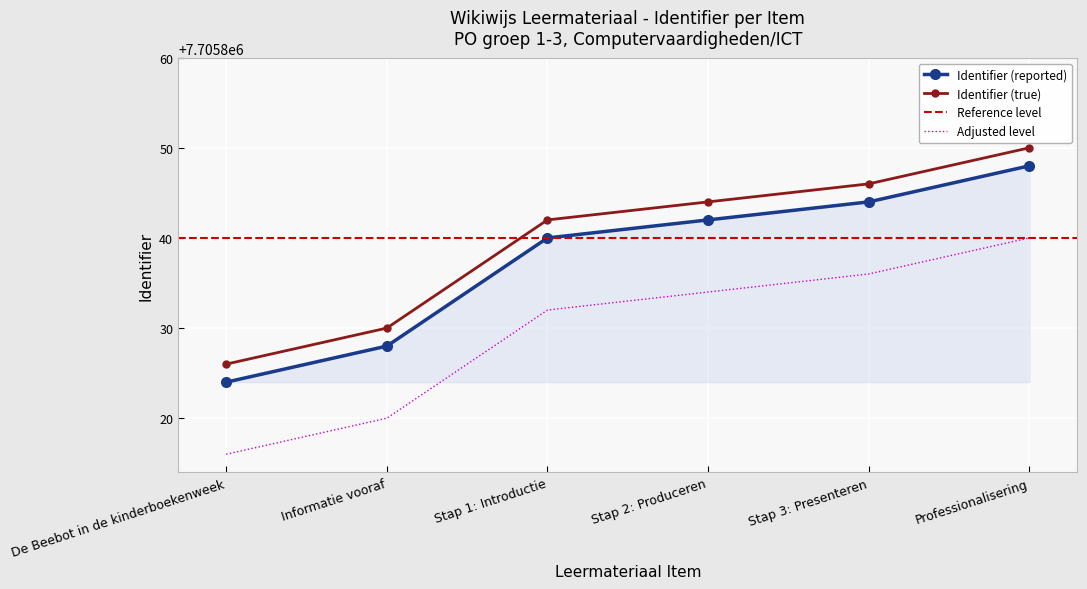

The chart shows a value of 12089336 at Stap 3: Presenteren. True or false?

False